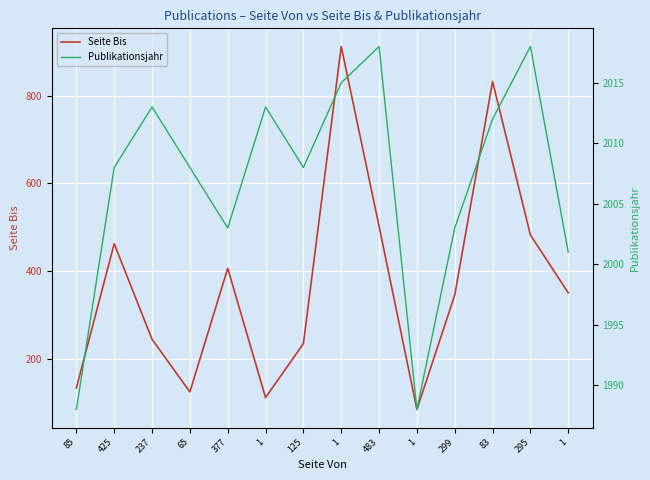

What is the label of the 9th point from the left?

483